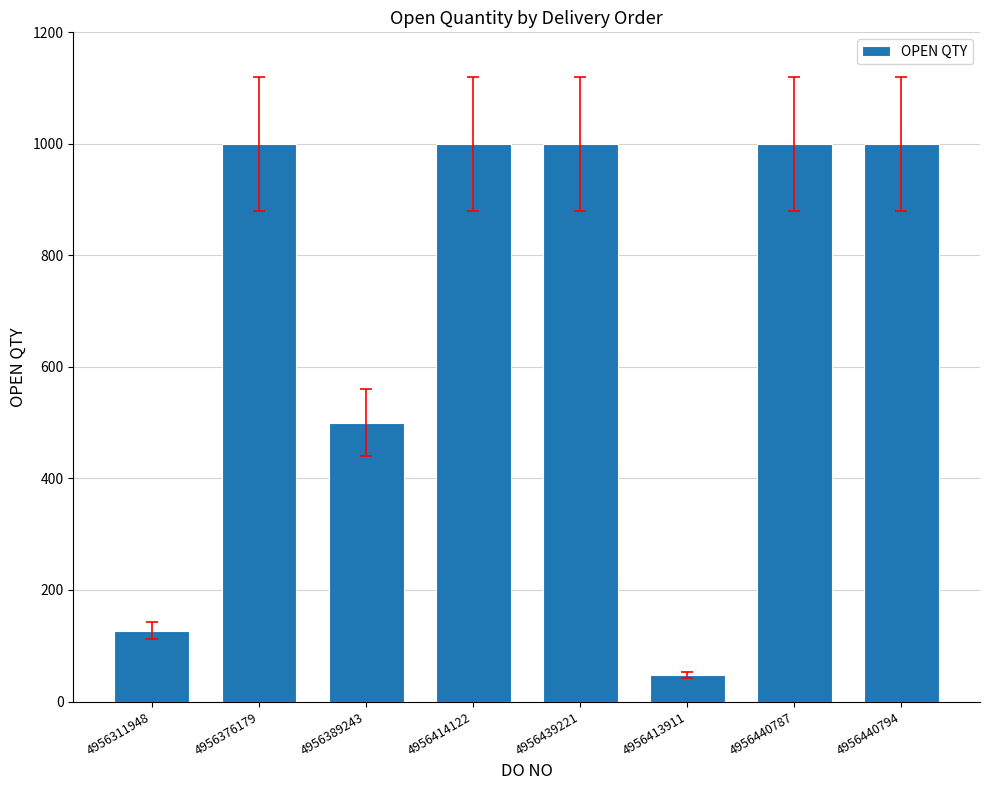

Are the bars horizontal?

No